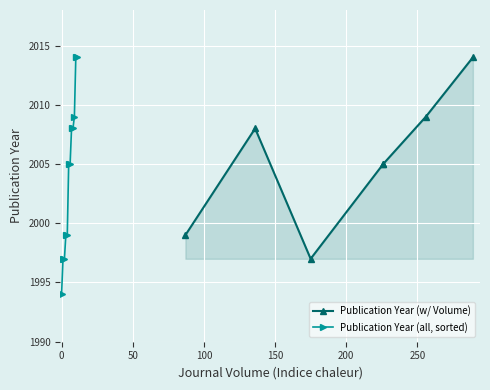

What is the highest value of the Publication Year (all, sorted) series?

2014